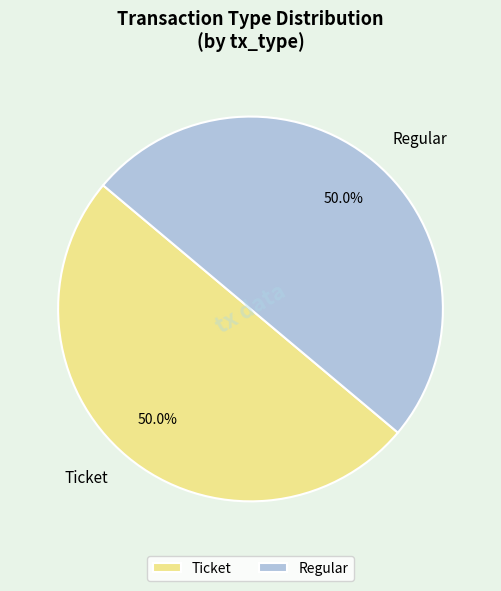

Combined, do Regular and Ticket account for over 50%?

Yes